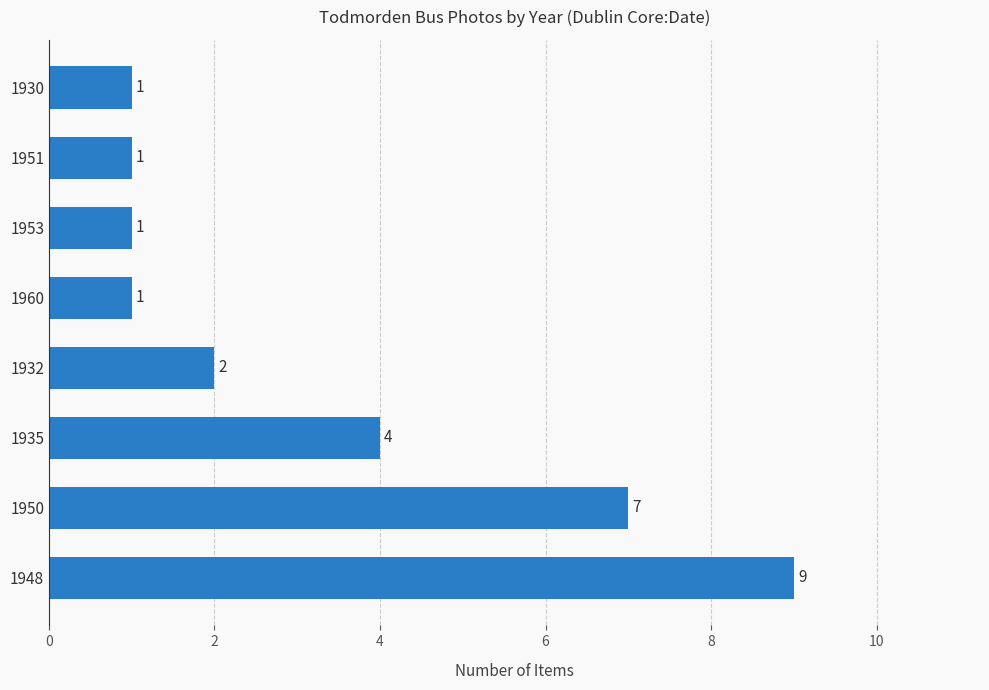

What is the ratio of the value at 1932 to the value at 1951?

2.0